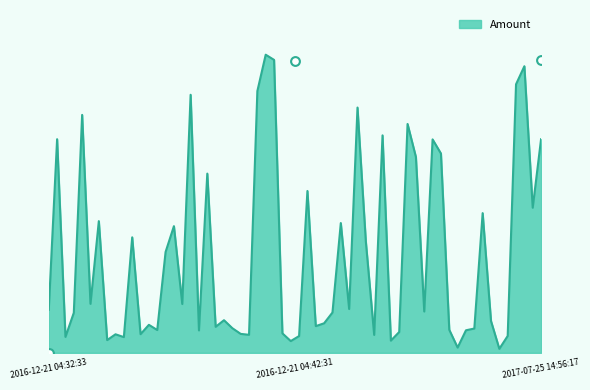

Between 2016-12-21 04:32:33 and 2017-07-25 14:56:17, which is larger?

2017-07-25 14:56:17